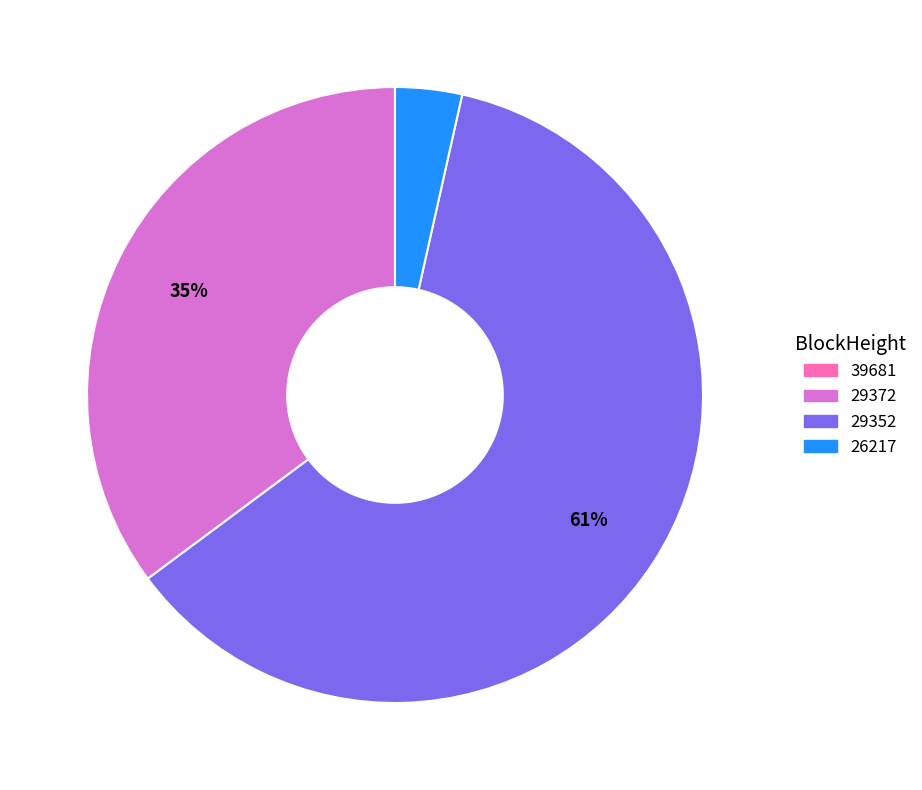

Combined, do 29372 and 29352 account for over 50%?

Yes